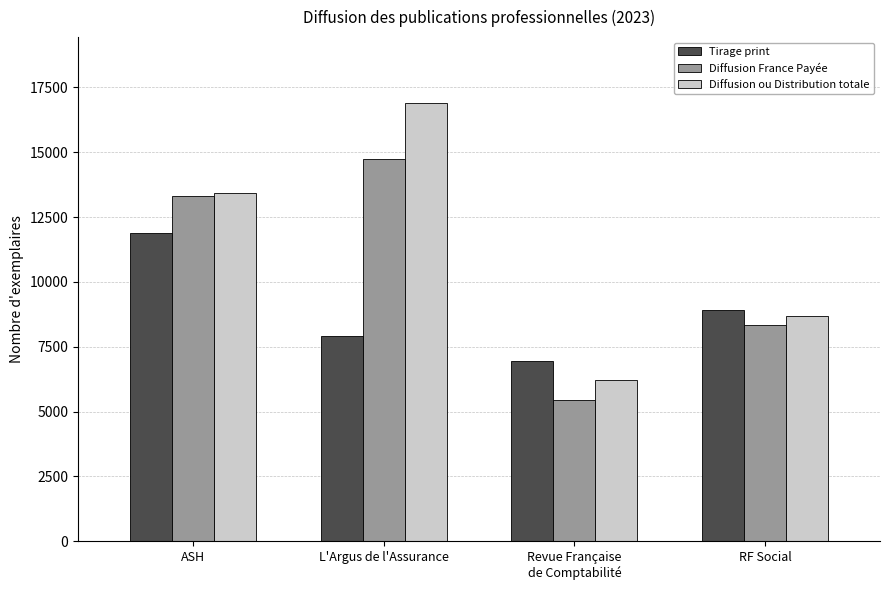

What is the maximum value for Tirage print?

11879